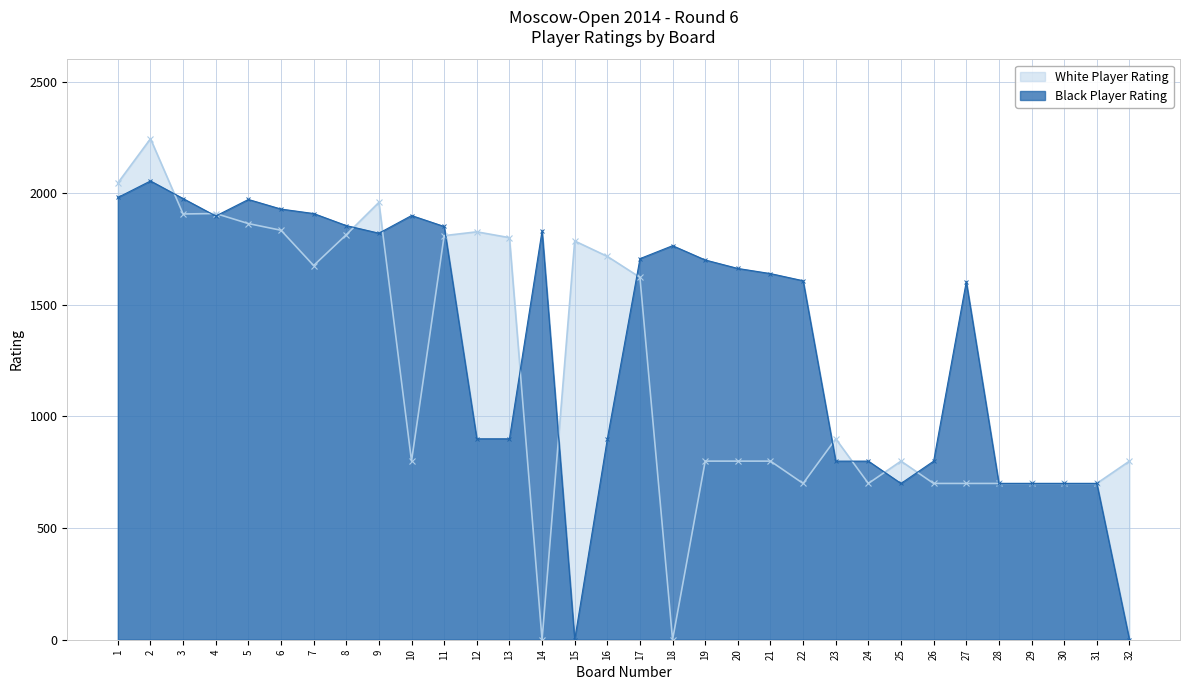

What is the maximum value for Black Player Rating?

2055